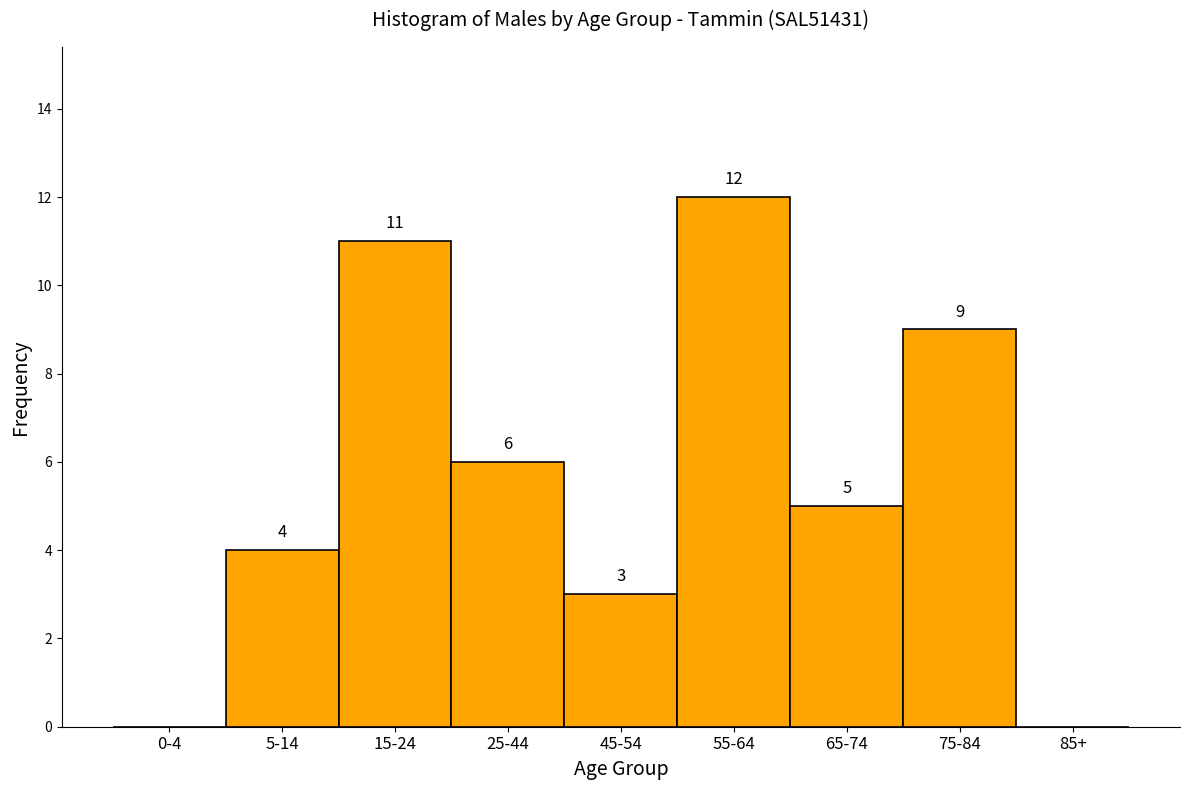

Reading left to right, list all the values displayed in this chart.

0-4=0	5-14=4	15-24=11	25-44=6	45-54=3	55-64=12	65-74=5	75-84=9	85+=0